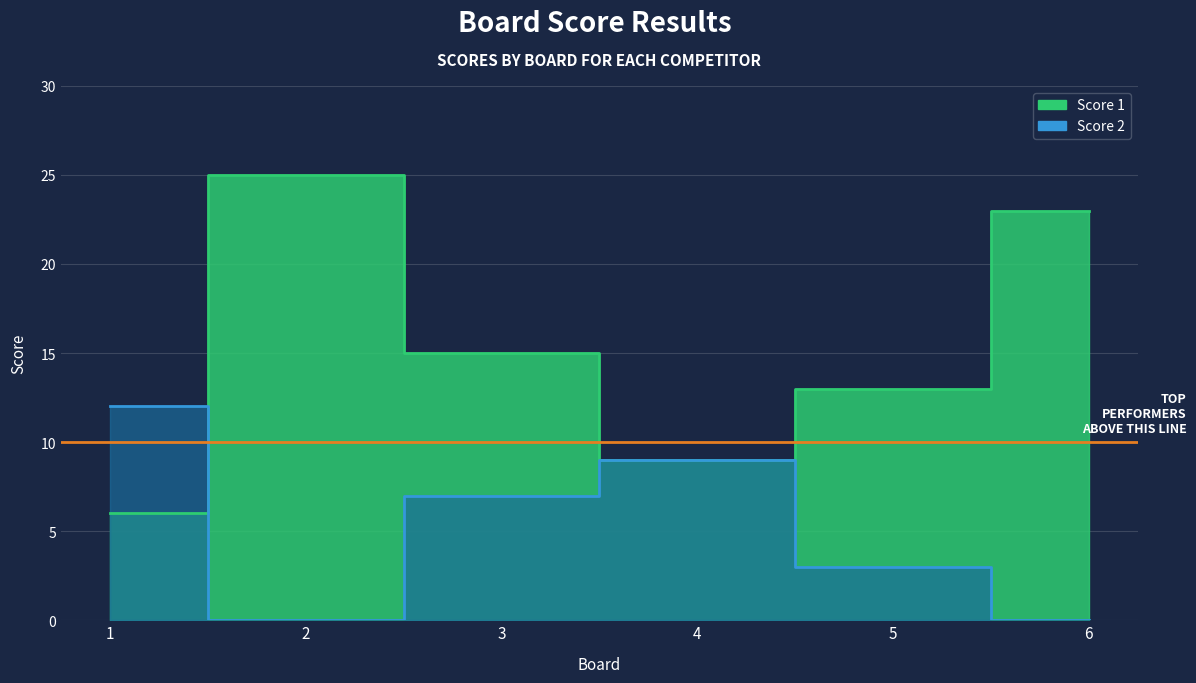

What are all the series names shown in the legend?

Score 1, Score 2